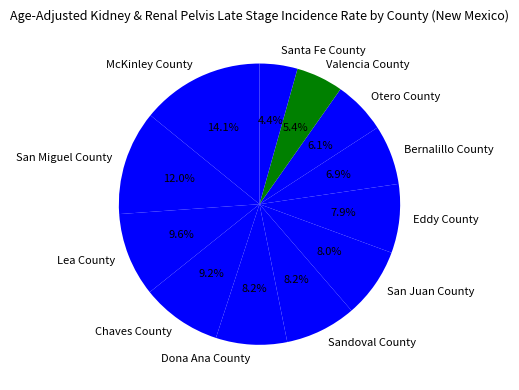

How many segments does this pie chart have?

12